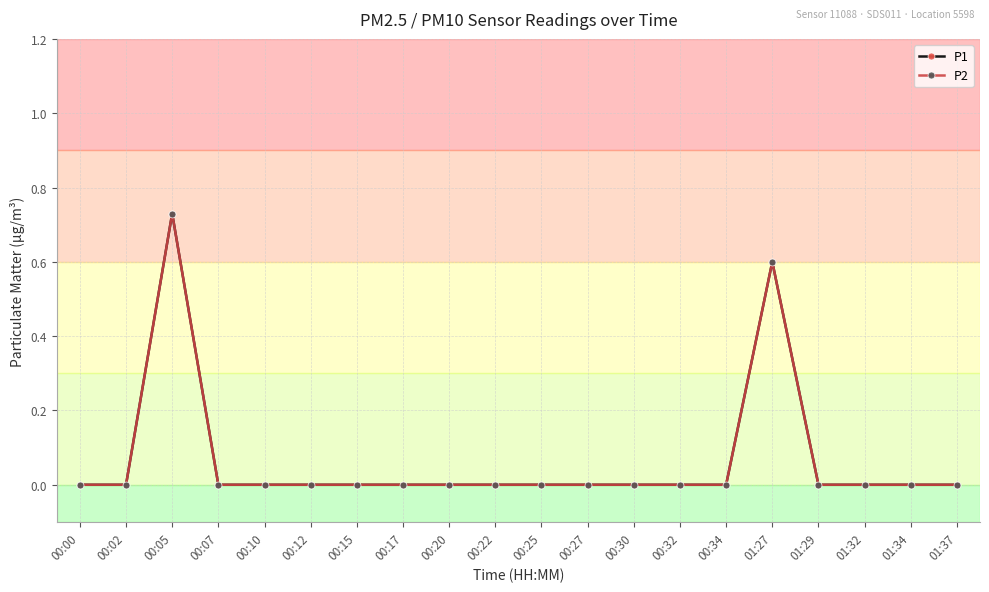

What is the label of the 14th point from the right?

00:15